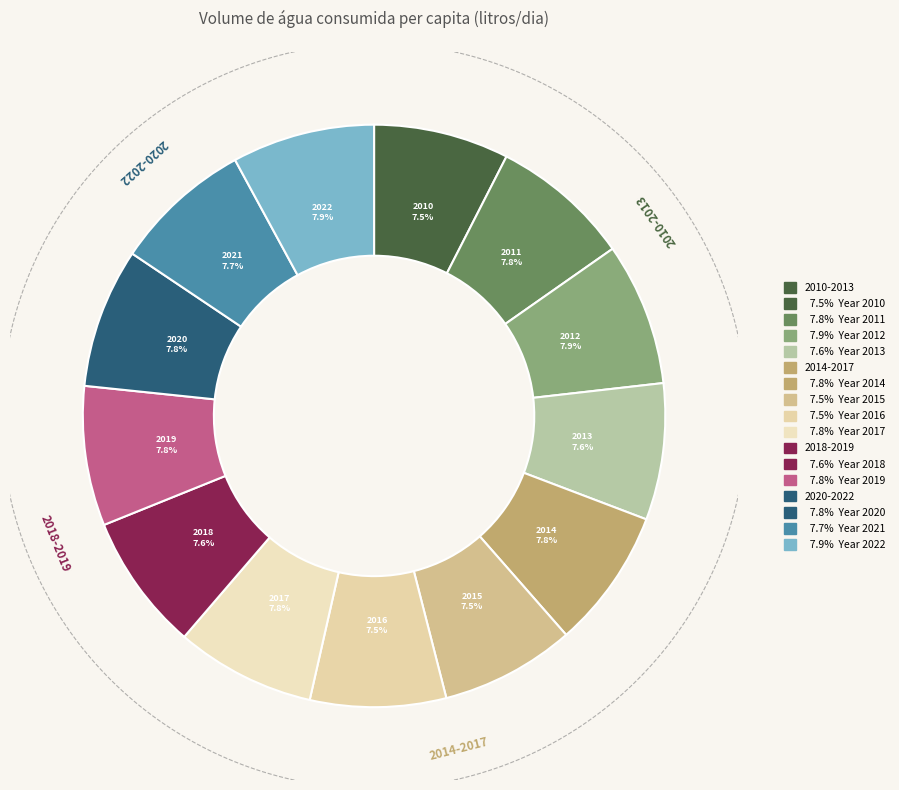

How many segments does this pie chart have?

13